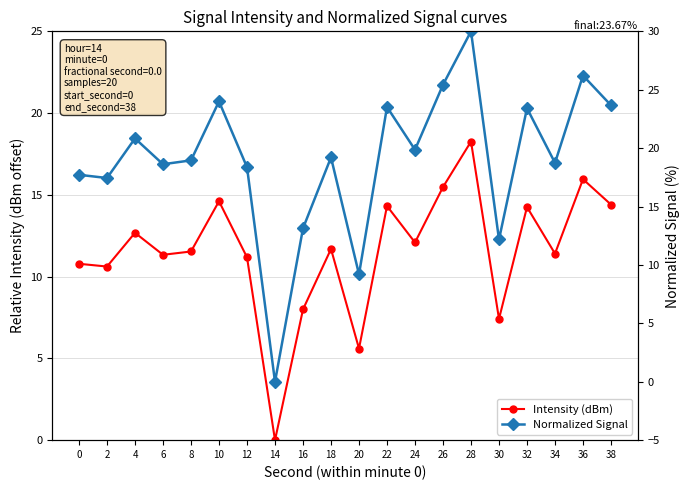

Is this an area chart (filled region under the line)?

No